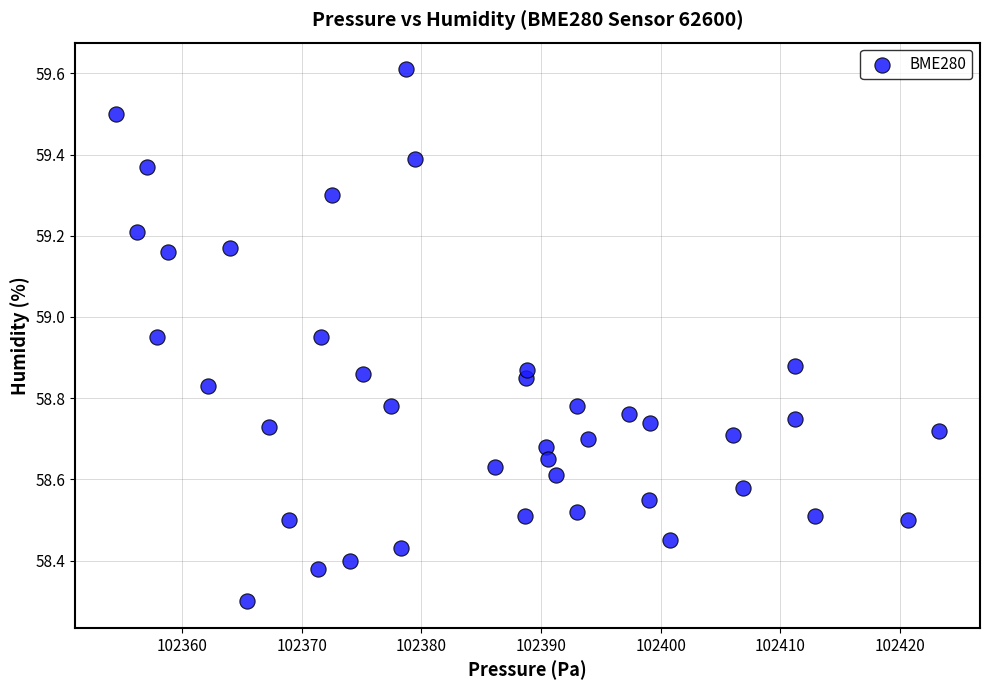

What is the range of X values (max minus min)?

68.8